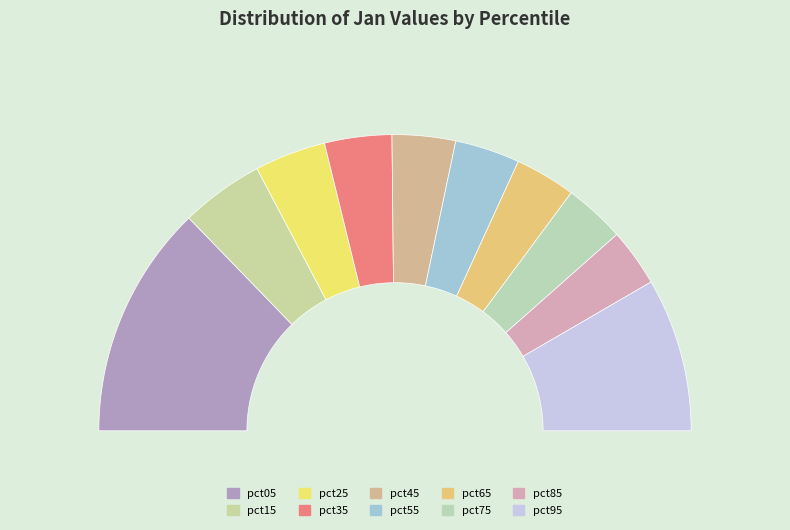

How many slices are in this pie chart?

10